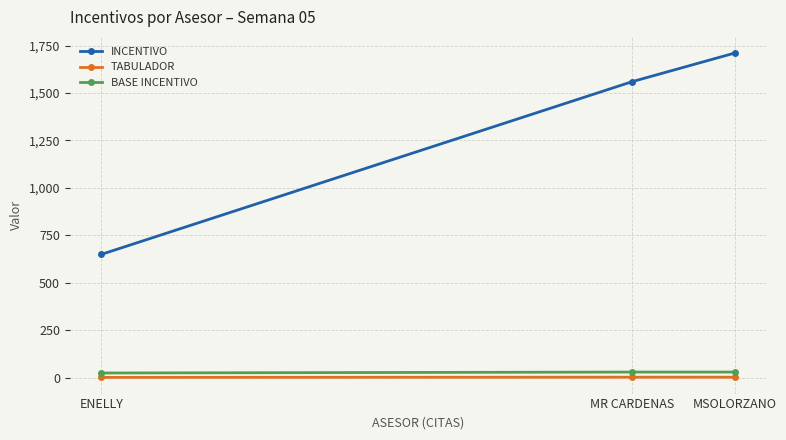

What is the approximate value of INCENTIVO at MSOLORZANO, to the nearest 100?

1700